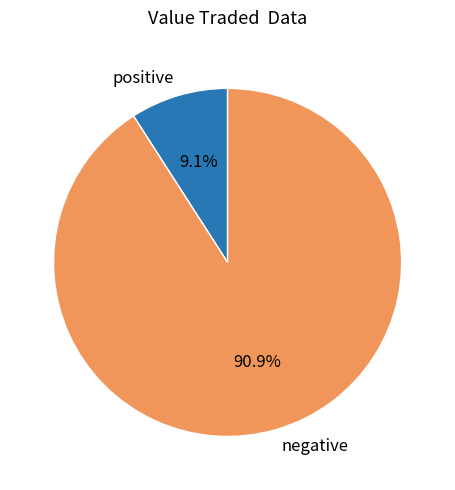

Which slice represents more than half of the pie?

negative